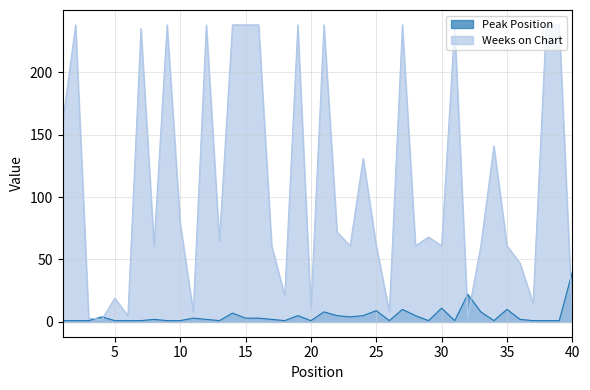

Between 27 and 21, which is larger?

27